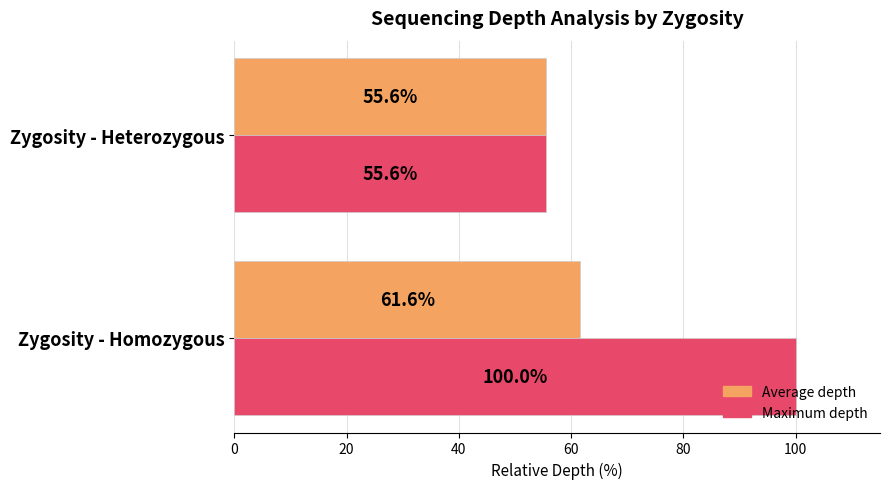

Which series has the widest spread of values?

Maximum depth